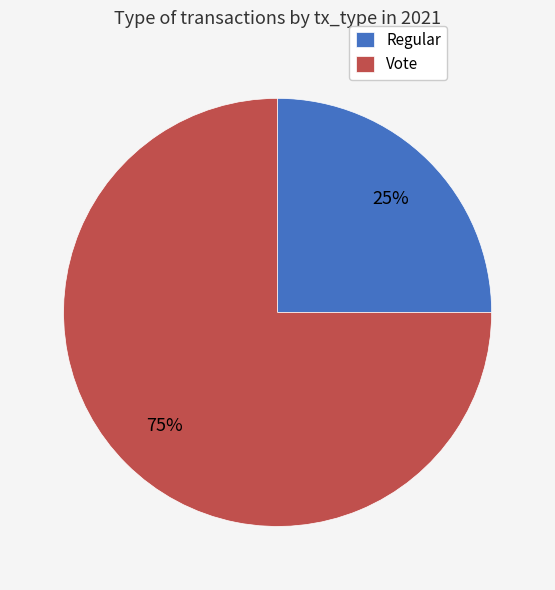

How many segments does this pie chart have?

2